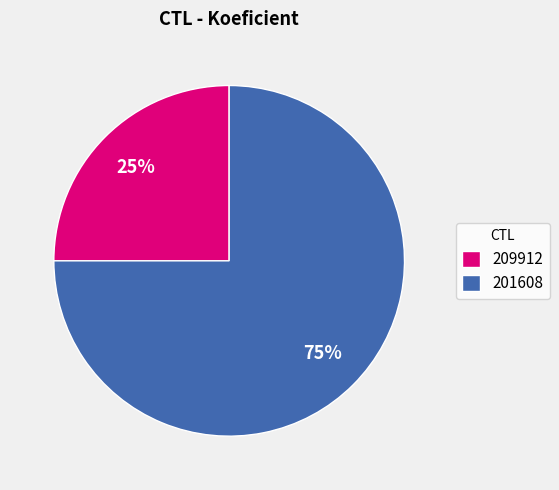

The 201608 slice represents 90% of the pie. True or false?

False